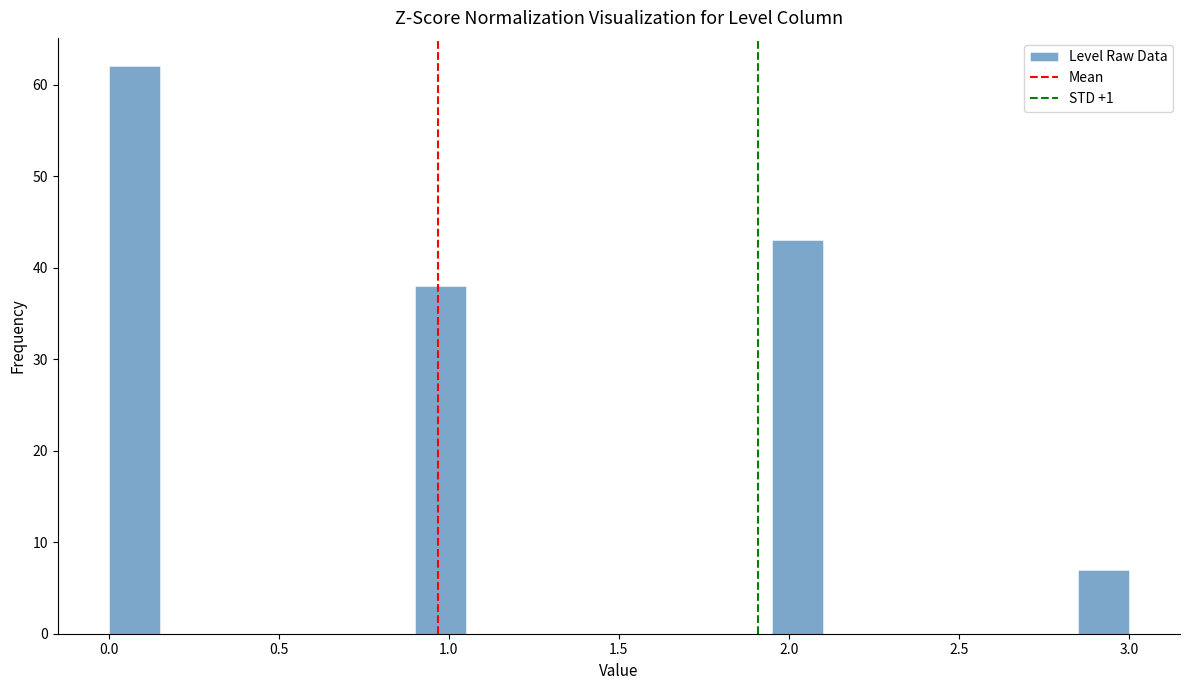

Read against the x-axis, roughly where is the centre of the tallest bar?

0.10